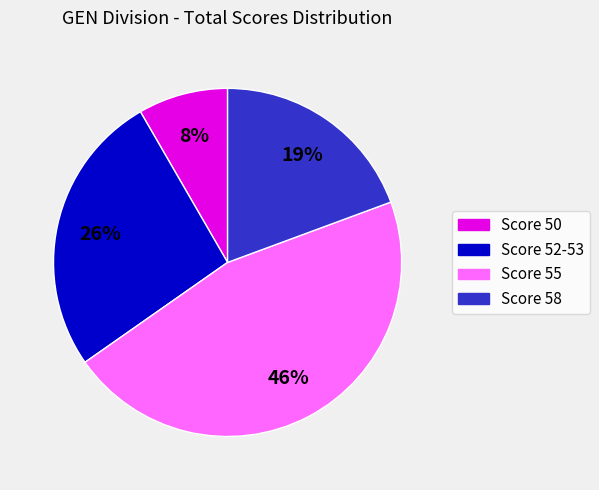

To the nearest percent, what is the difference between the largest and smallest slice percentages?

38%